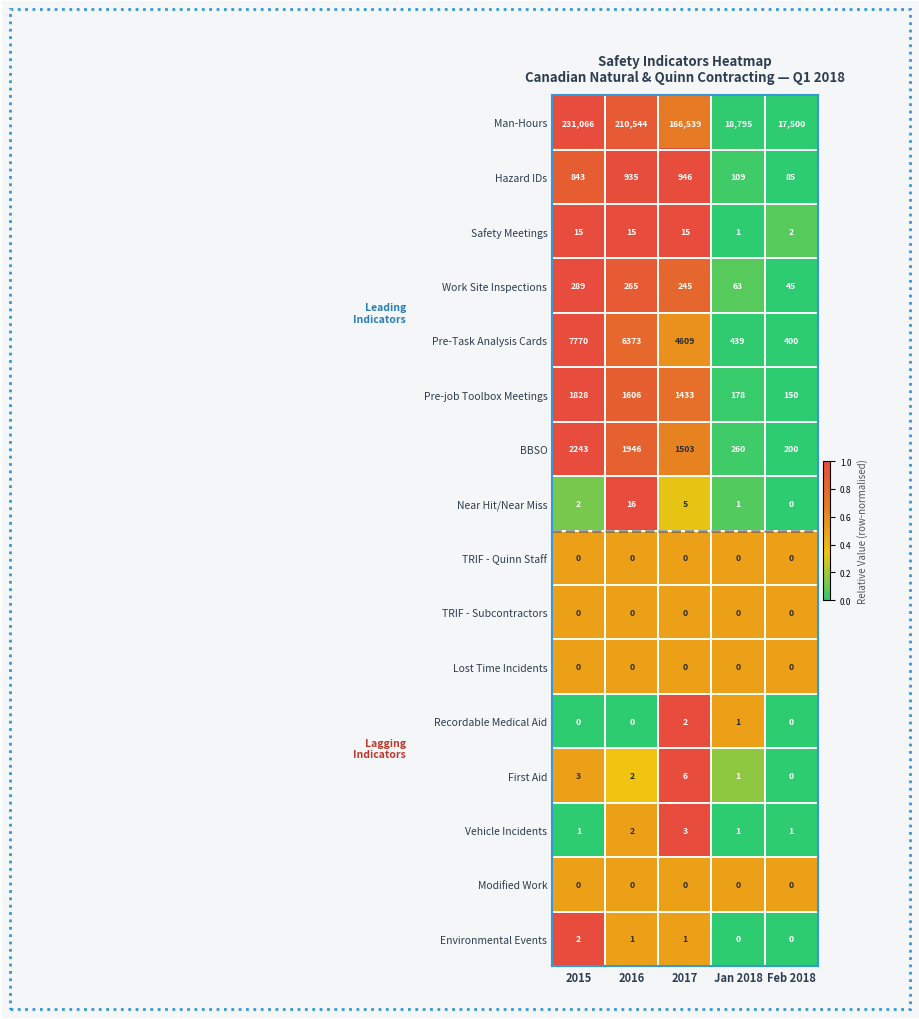

Which series has the largest total across all categories?

Man-Hours